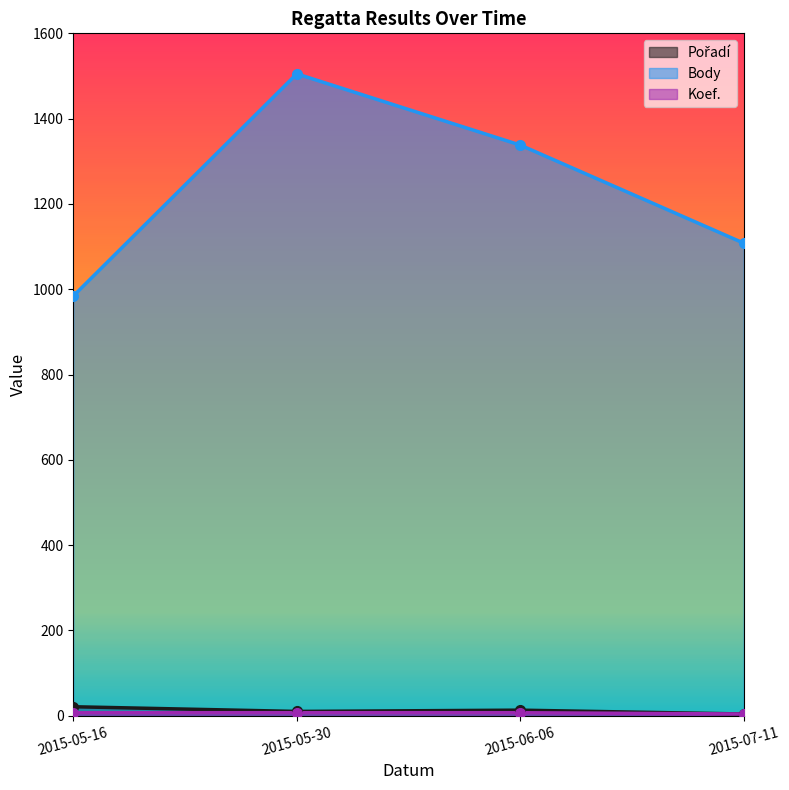

Which series has the largest total across all categories?

Body